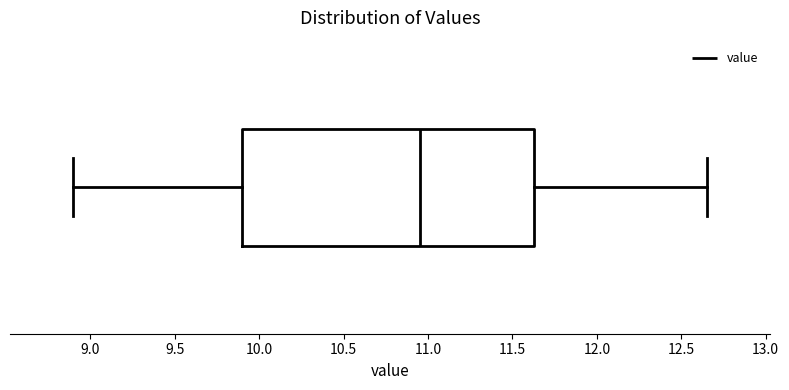

Transcribe this box plot: give where the median line is, the range the box spans, and where the two whiskers end, as read against the x-axis. The values are not printed on the chart, so give them approximately, as read against the axis.

median 10.95, box 9.90 to 11.65, whiskers 8.90 to 12.65